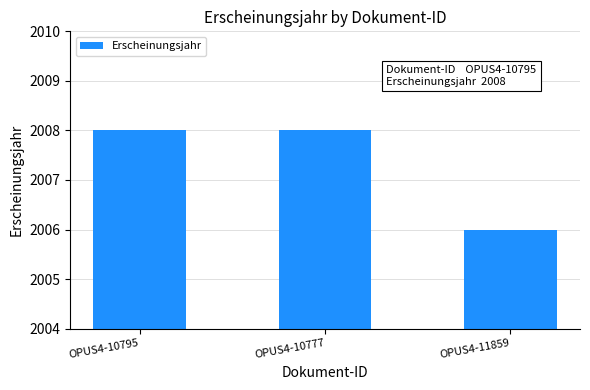

Which has a higher value, OPUS4-11859 or OPUS4-10795?

OPUS4-10795